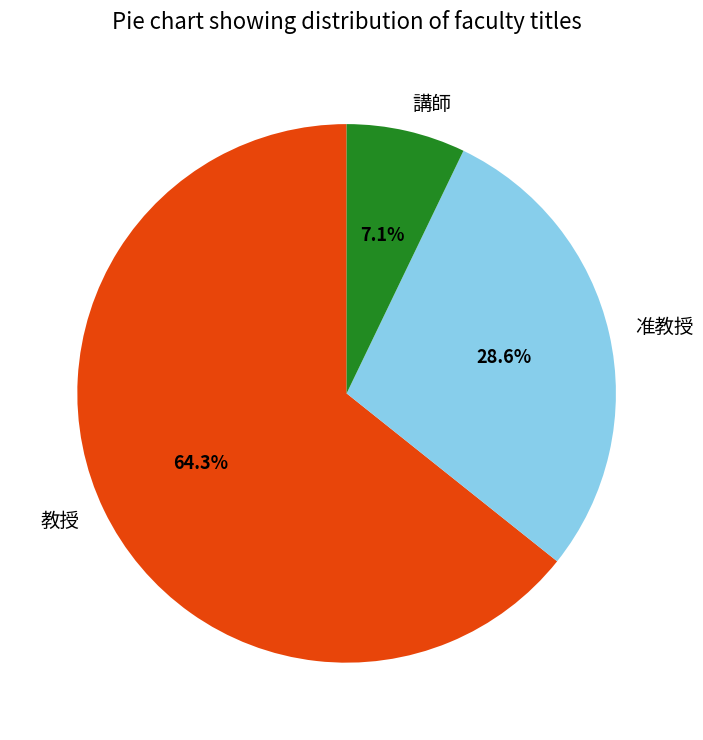

Count the number of slices in the pie.

3